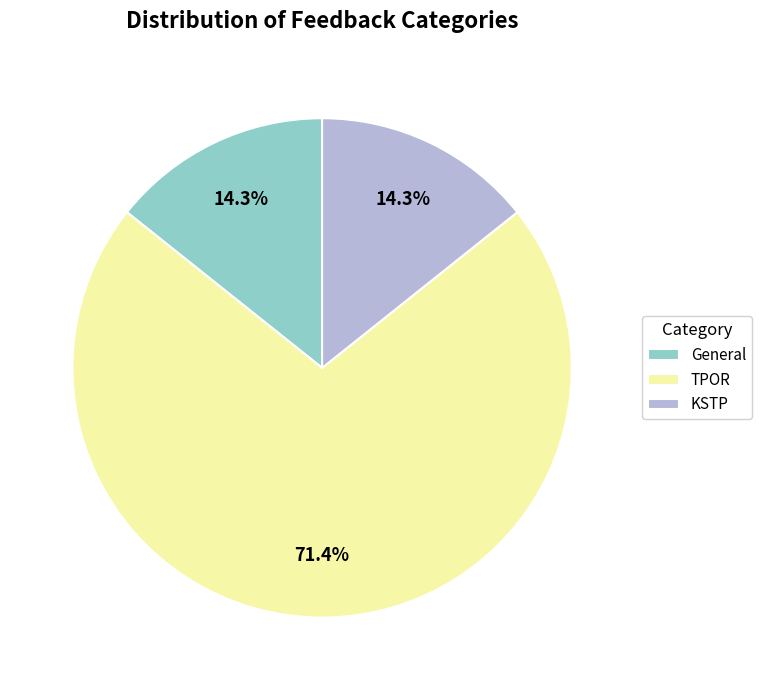

Is it true that General is 14% of the pie?

True